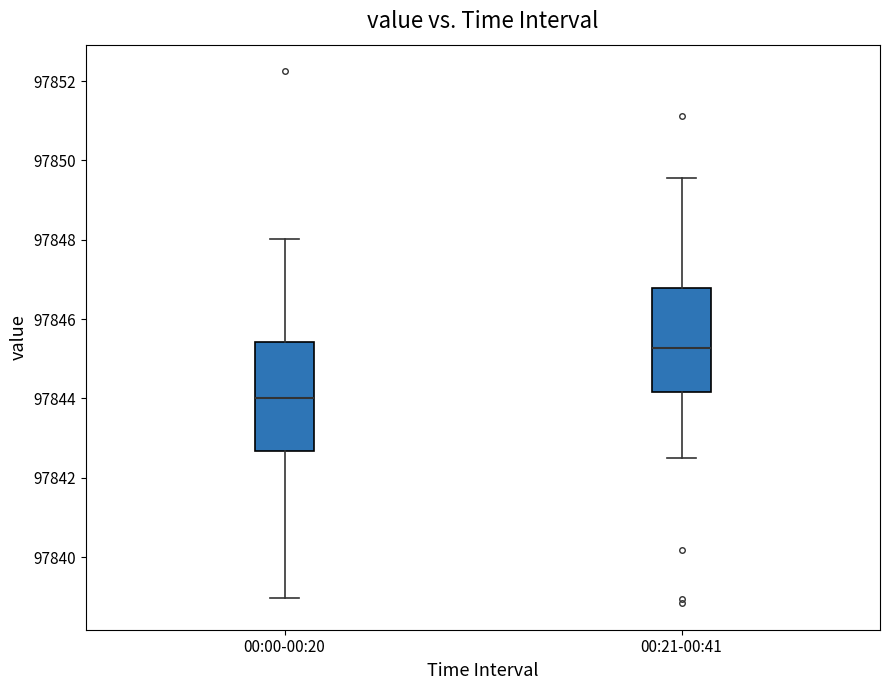

Where is the lower edge of the box for 00:00-00:20 on the y-axis? The values are not printed on the chart, so give them approximately, as read against the axis.

97842.6